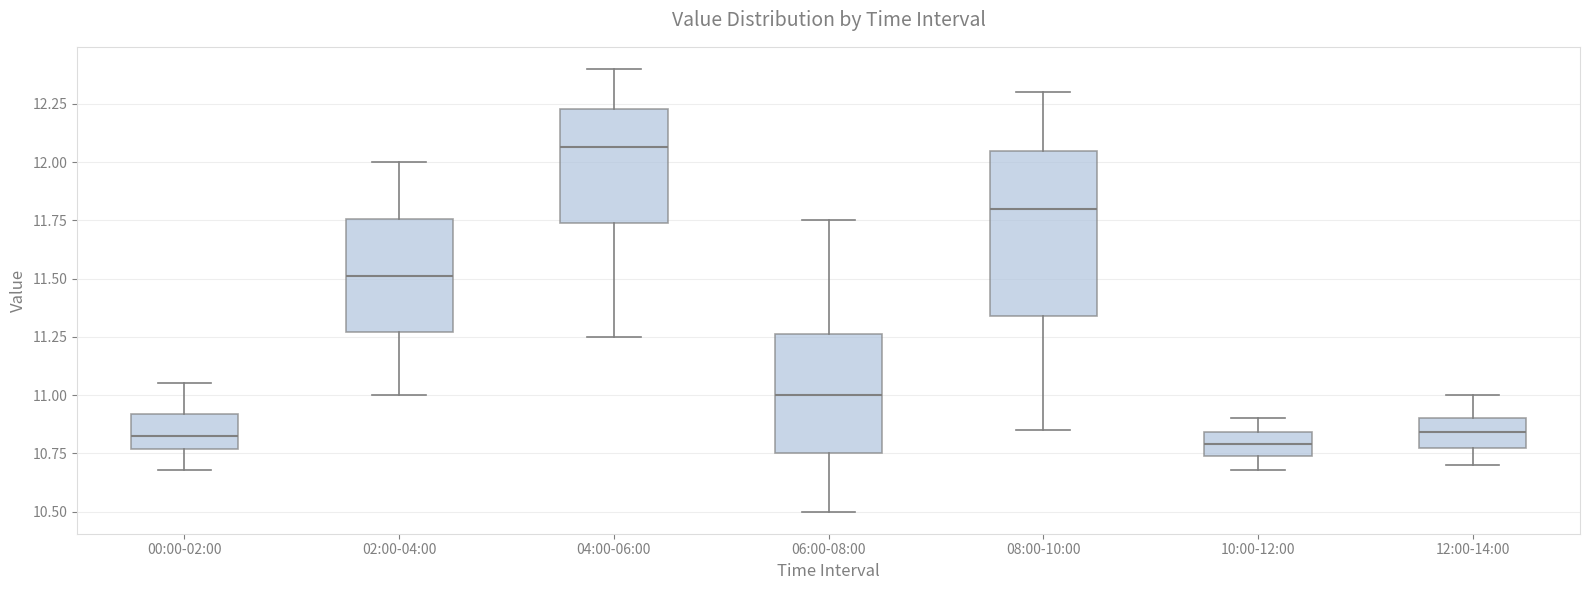

Reading left to right, transcribe this box plot: for each box, give where its median line is, the range the box spans, and where its two whiskers end, as read against the y-axis. The values are not printed on the chart, so give them approximately, as read against the axis.

00:00-02:00: median 10.85, box 10.75 to 10.90, whiskers 10.70 to 11.05
02:00-04:00: median 11.50, box 11.25 to 11.75, whiskers 11.00 to 12.00
04:00-06:00: median 12.05, box 11.75 to 12.25, whiskers 11.25 to 12.40
06:00-08:00: median 11.00, box 10.75 to 11.25, whiskers 10.50 to 11.75
08:00-10:00: median 11.80, box 11.35 to 12.05, whiskers 10.85 to 12.30
10:00-12:00: median 10.80, box 10.75 to 10.85, whiskers 10.70 to 10.90
12:00-14:00: median 10.85, box 10.80 to 10.90, whiskers 10.70 to 11.00